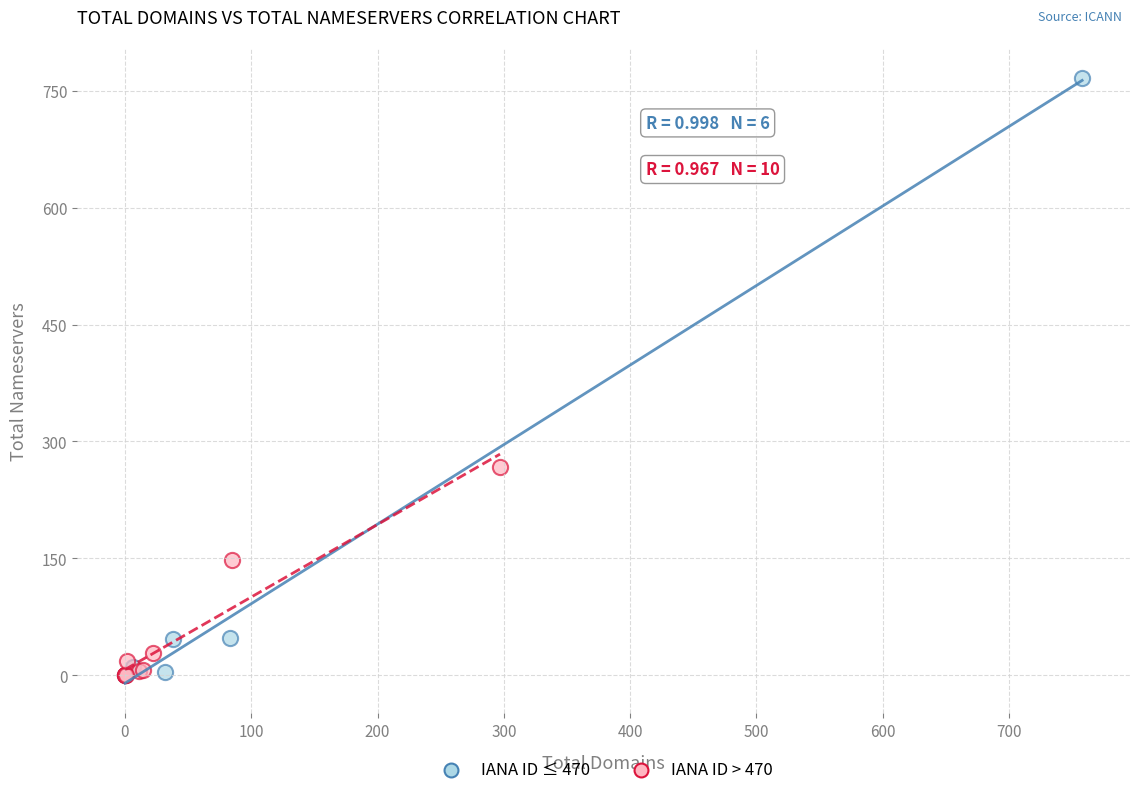

Which series contains the highest Y value?

IANA ID ≤ 470